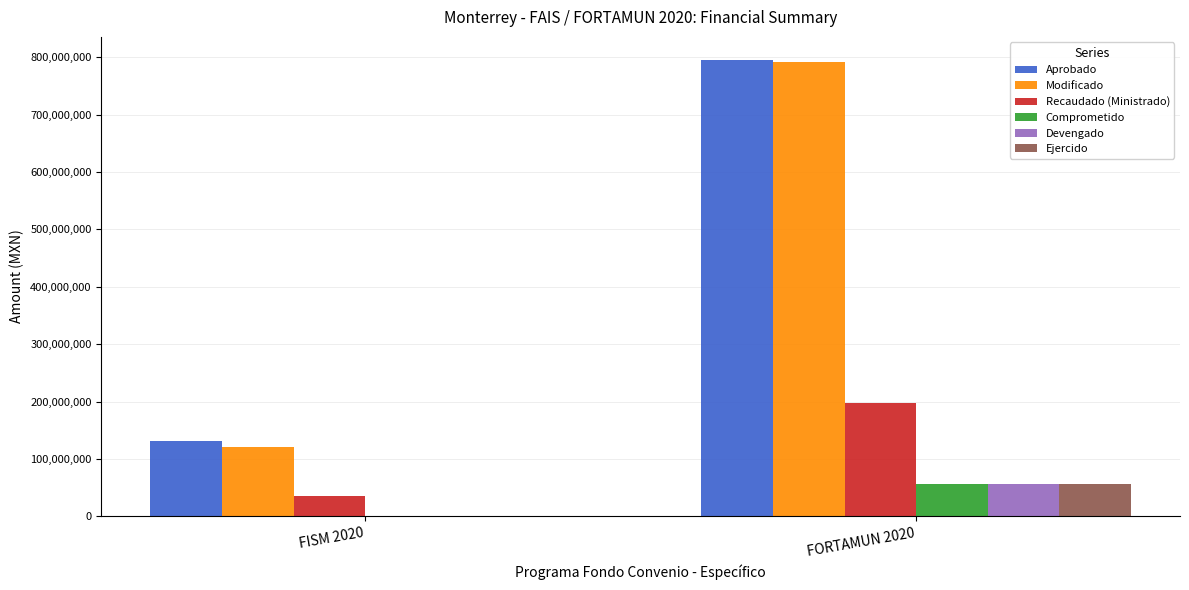

Count the number of categories in the chart.

2